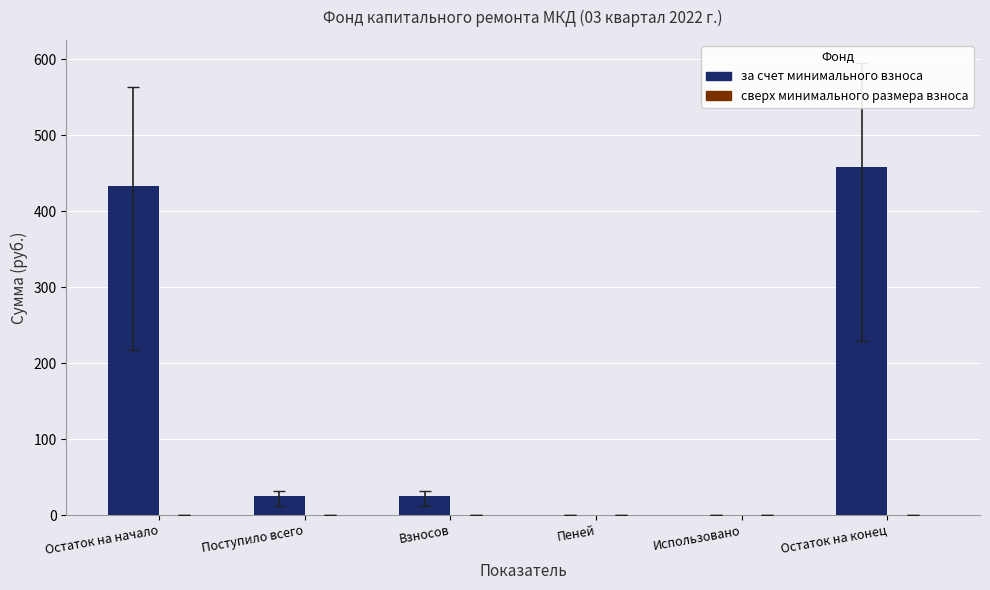

Is it true that the value at Использовано is 0.0?

True